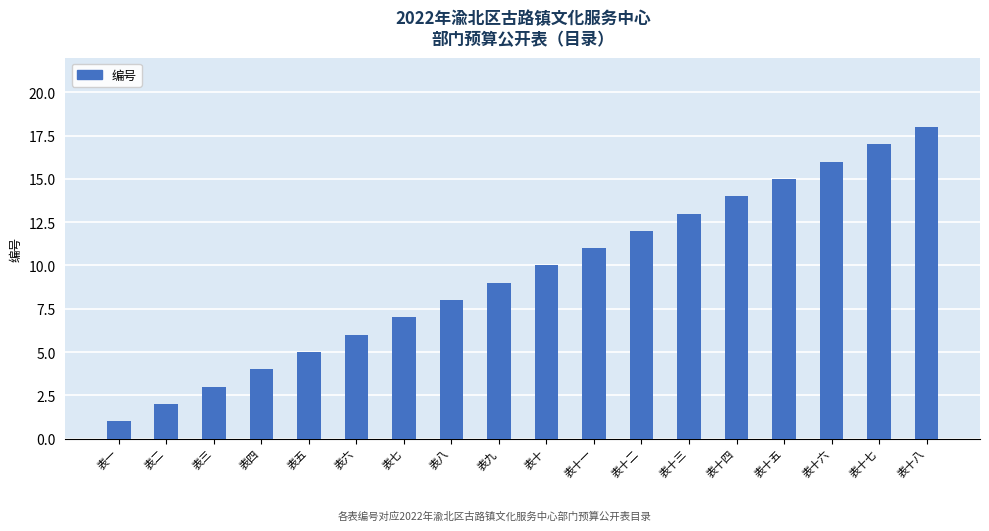

Rank the categories by value from lowest to highest.

表一, 表二, 表三, 表四, 表五, 表六, 表七, 表八, 表九, 表十, 表十一, 表十二, 表十三, 表十四, 表十五, 表十六, 表十七, 表十八